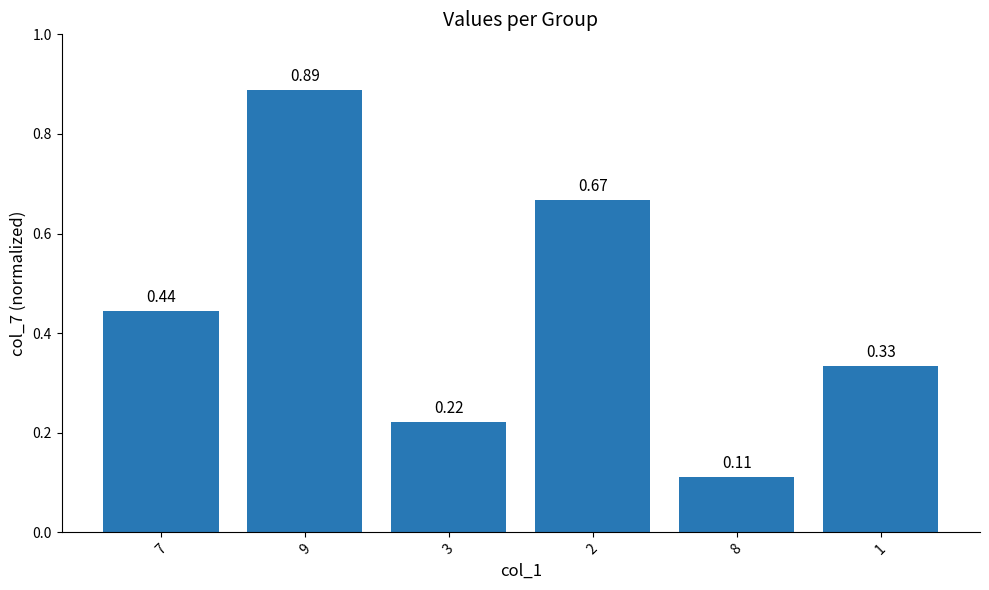

What position from the left is 1?

6